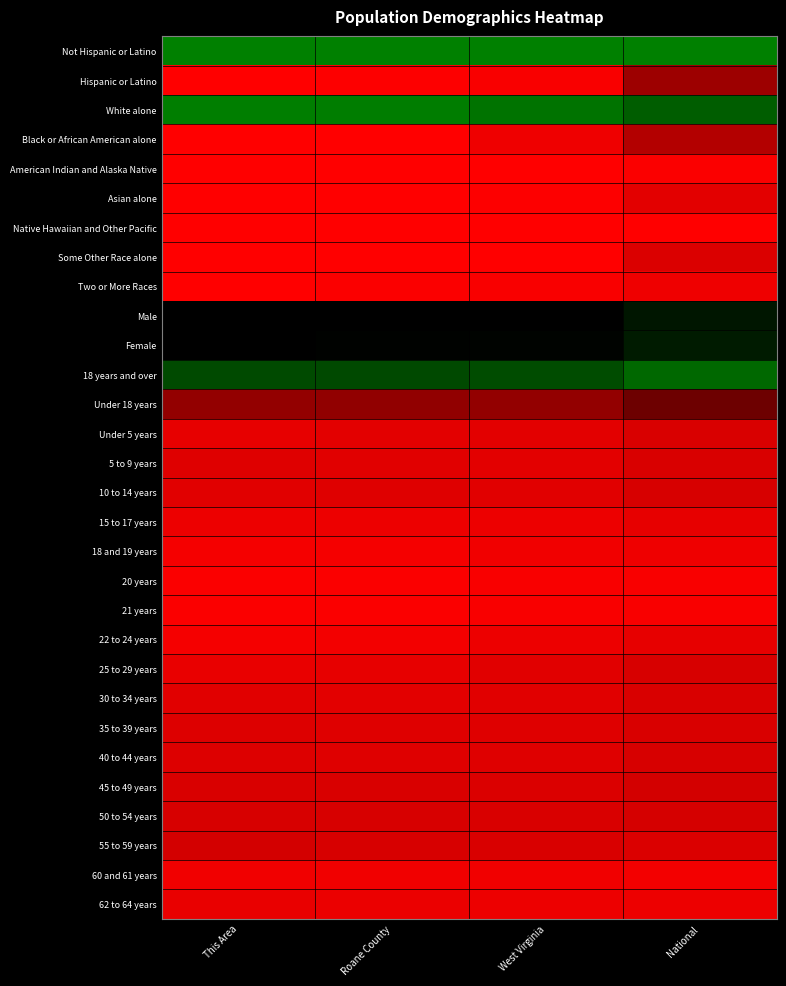

At which category does the chart reach its minimum across all series?

This Area